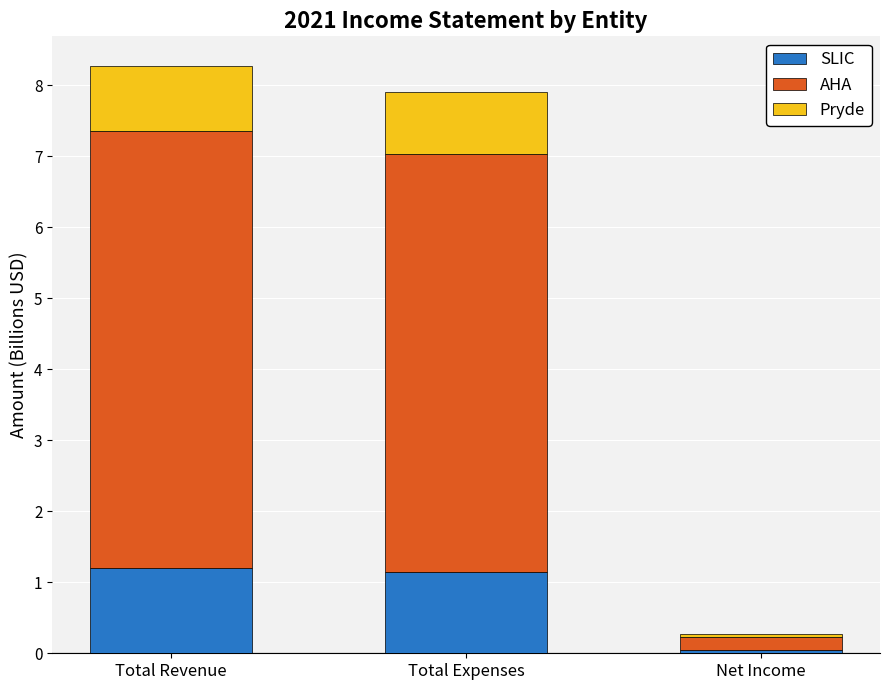

Which category has the lowest value in the SLIC series?

Net Income